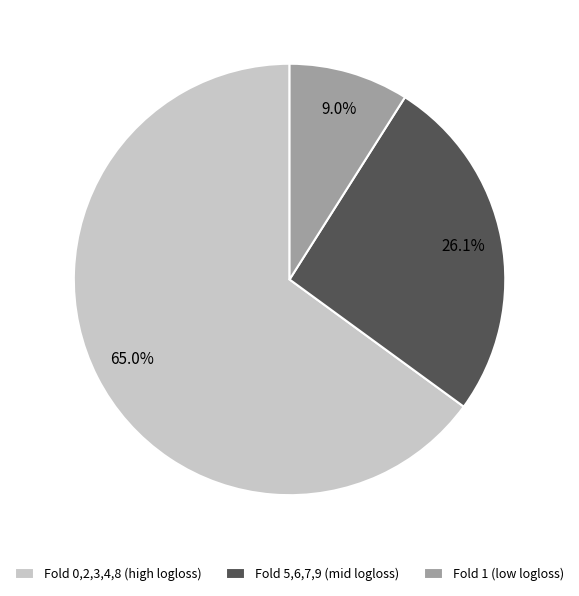

What percentage is NOT represented by Fold 1 (low logloss)?

91.0%